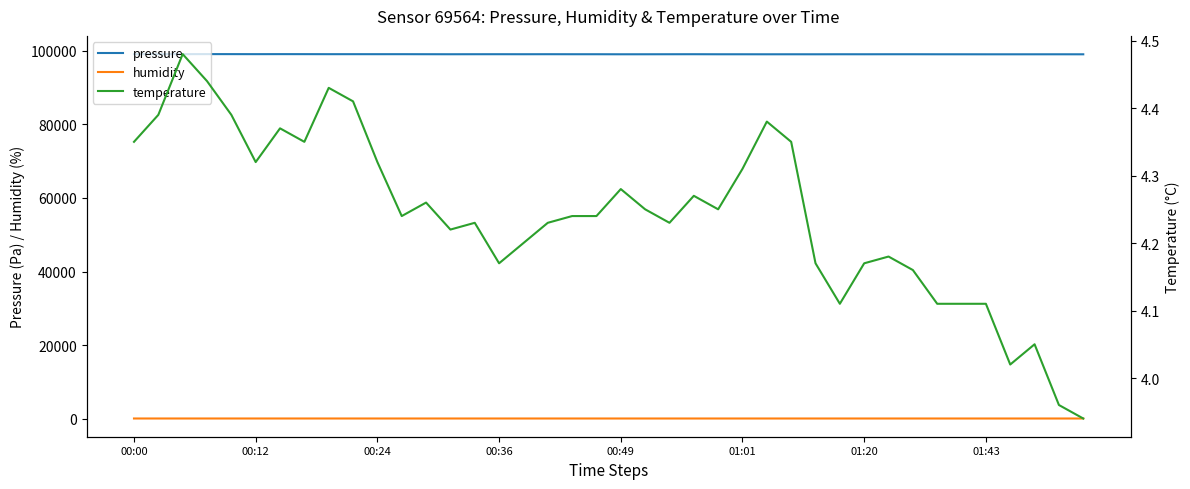

What is the highest value of the pressure series?

99075.7